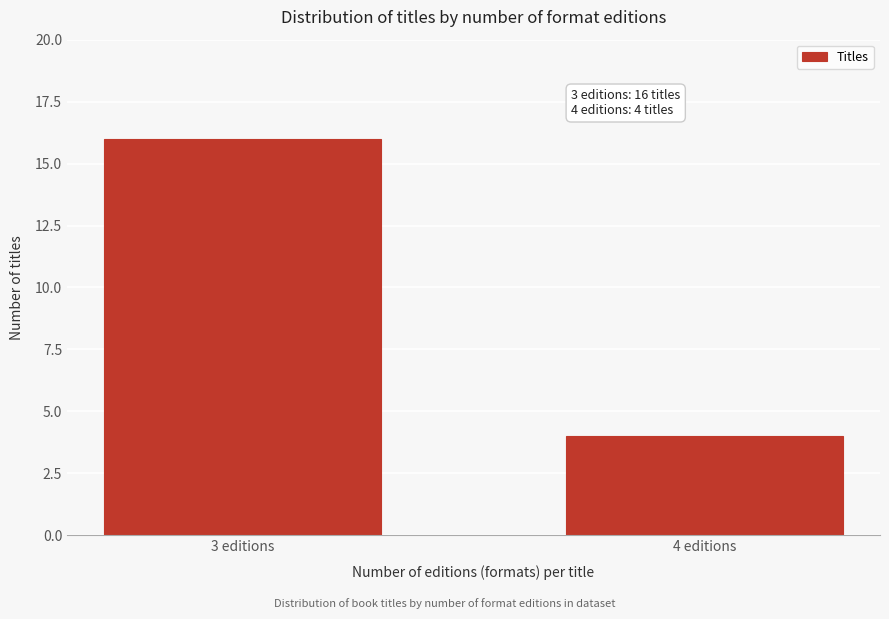

Reading left to right, transcribe all the data shown in this chart.

16	4